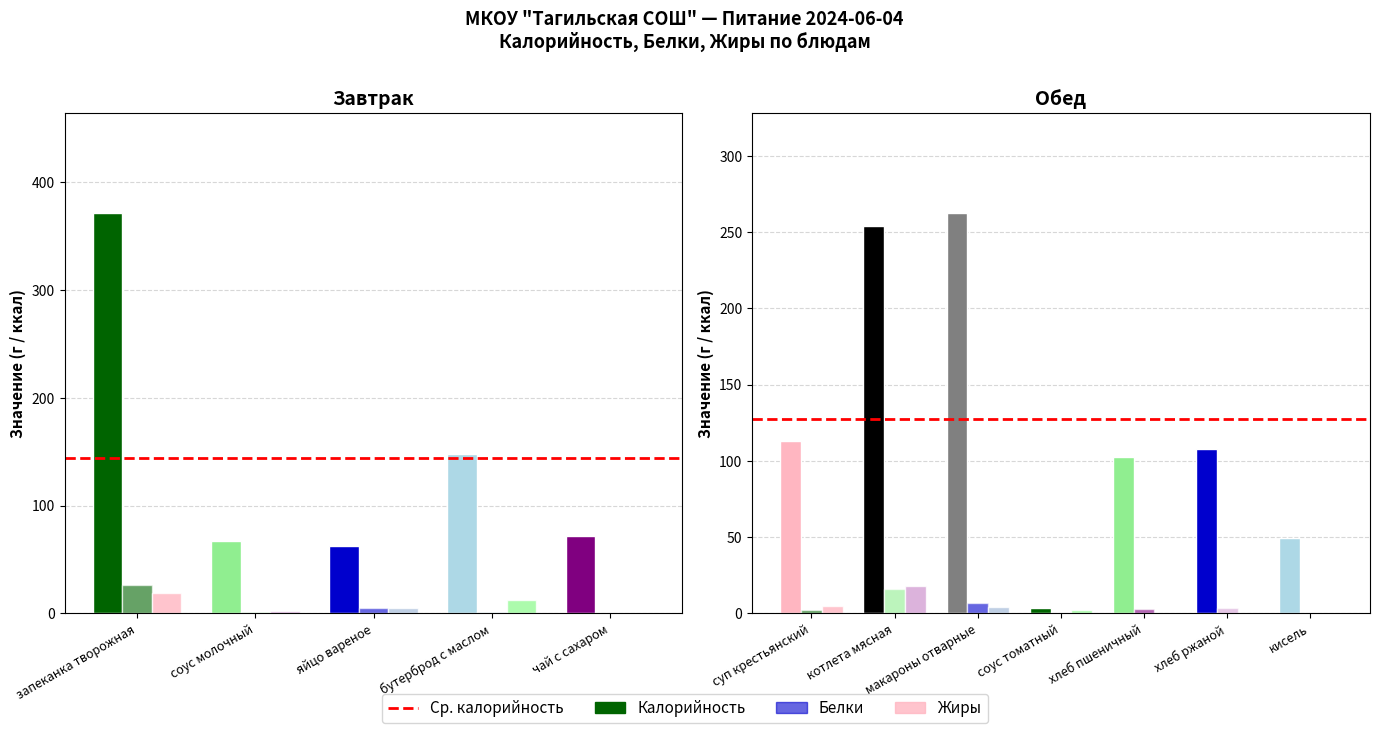

The Белки series shows 0.1 at чай с сахаром. True or false?

False